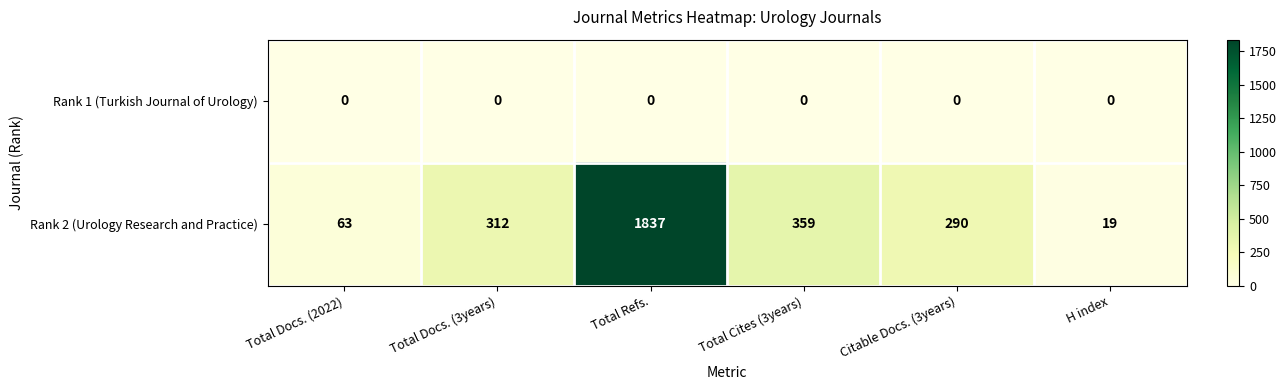

At Total Docs. (3years), list the series in order from largest to smallest.

Rank 2 (Urology Research and Practice), Rank 1 (Turkish Journal of Urology)